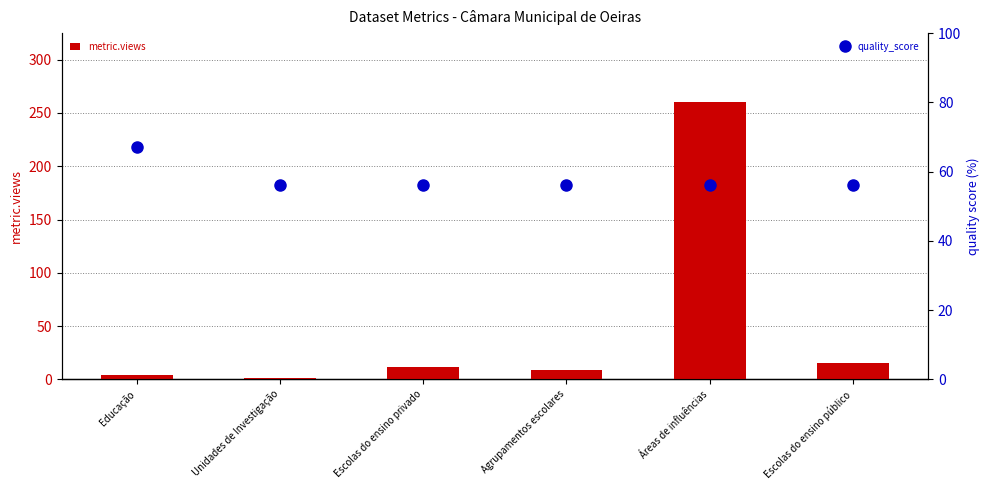

Which has a higher value, Educação or Áreas de influências?

Áreas de influências